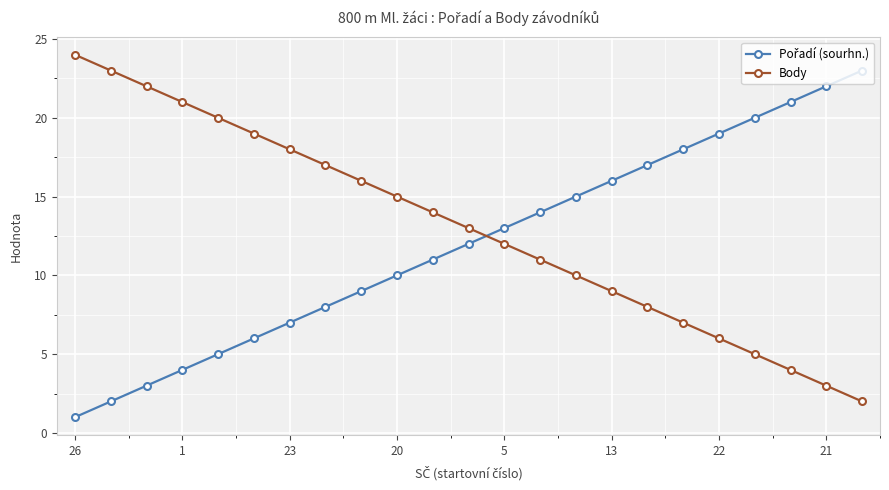

True or false: Body has more than 2 interior local peaks.

False